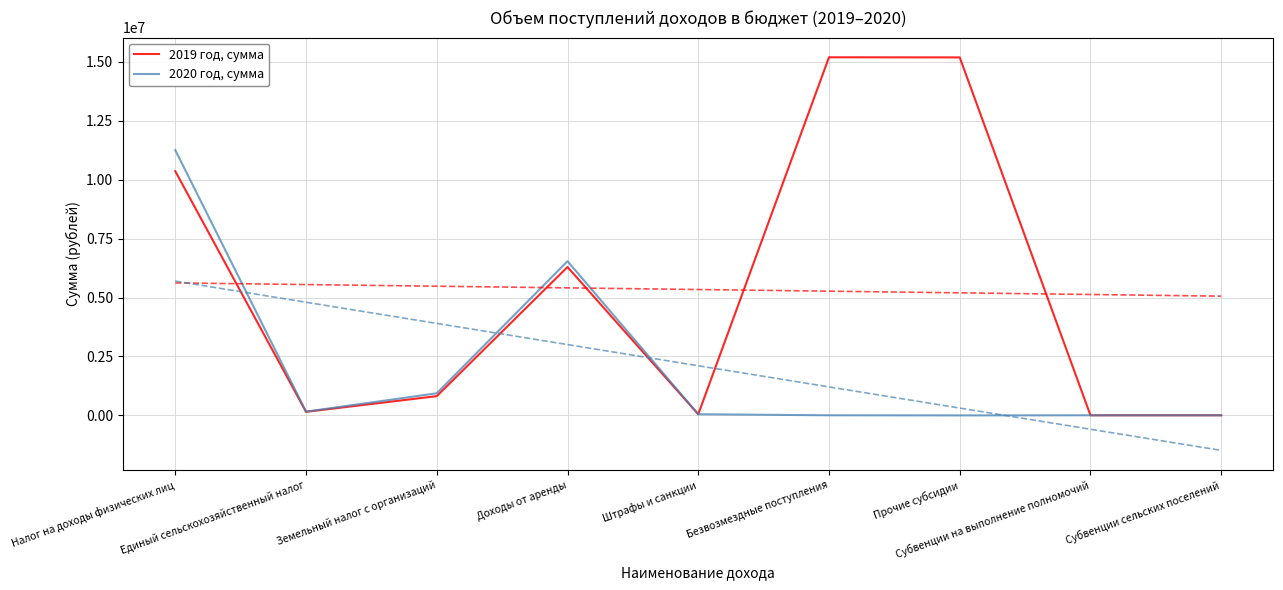

List the series in order of their overall mean, lowest first.

2020 год, сумма, 2019 год, сумма